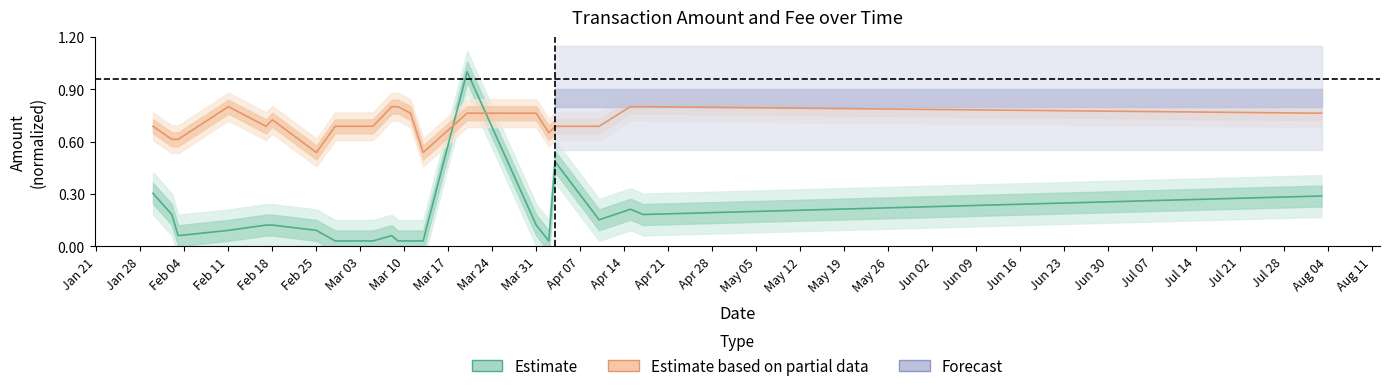

How many interior local peaks (higher than both neighbors) does the data have?

4